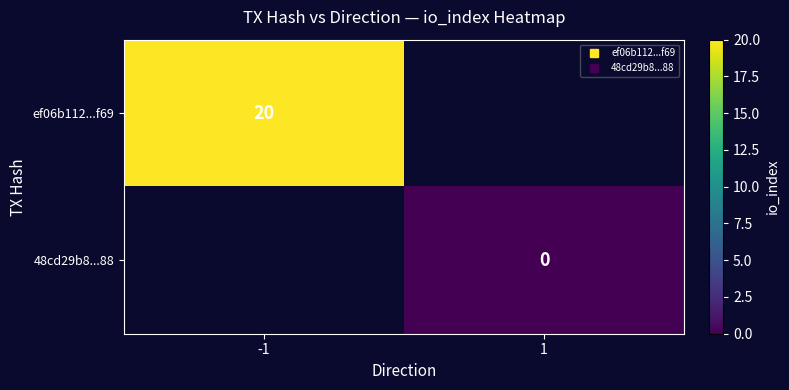

Is the value of 48cd29b8...88 at -1 greater than the value of ef06b112...f69 at -1?

No